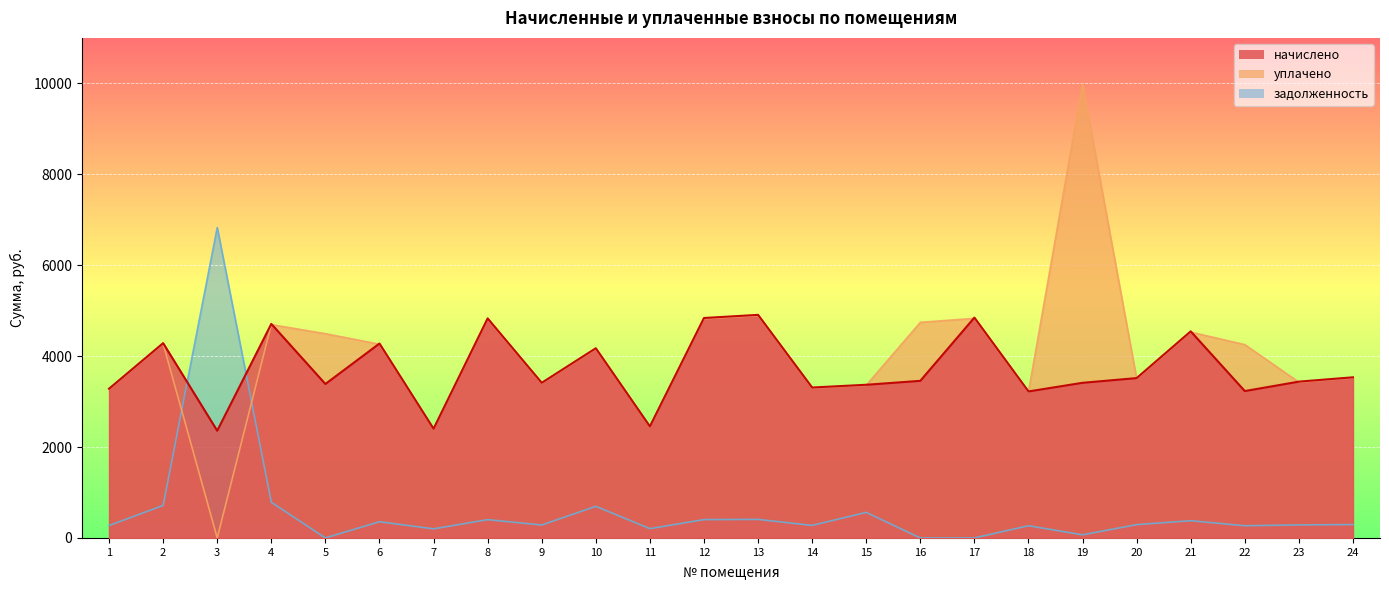

How many interior local valleys does the задолженность series have?

7